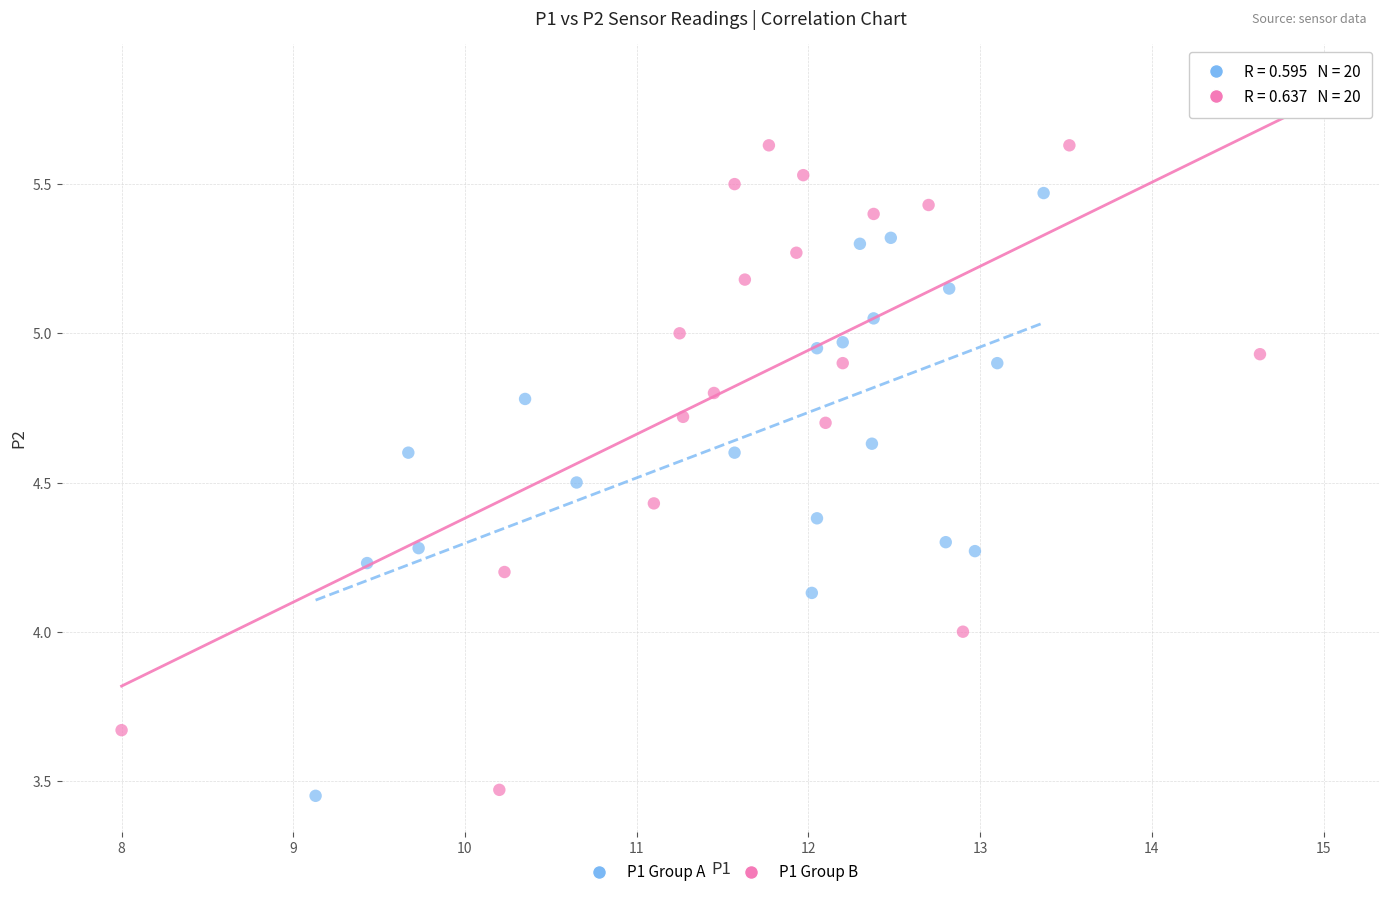

Which series has the widest spread of Y values?

P1 Group B